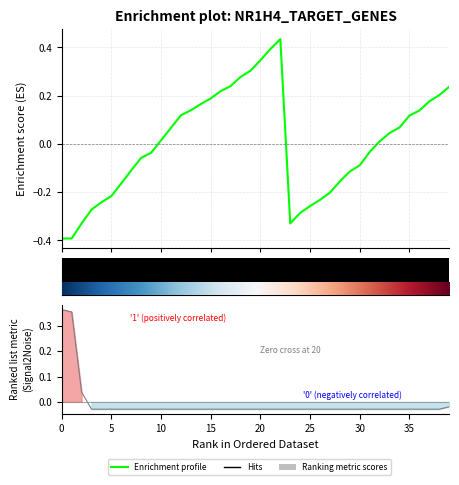

What is the minimum value for col_0?

-0.4